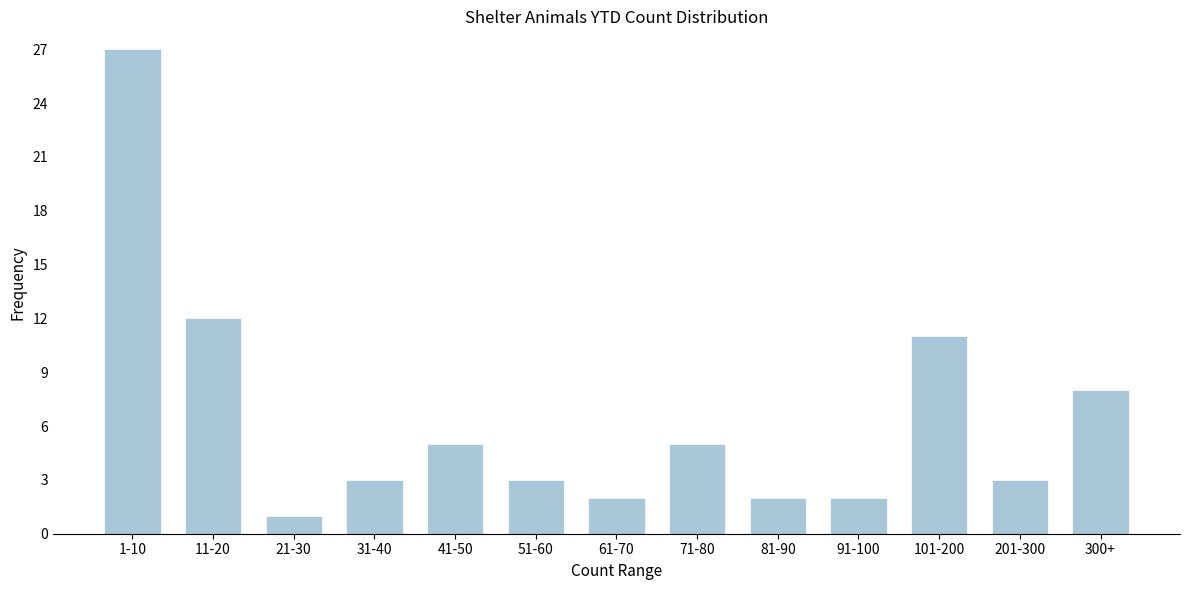

Reading left to right, list all the values displayed in this chart.

27	12	1	3	5	3	2	5	2	2	11	3	8